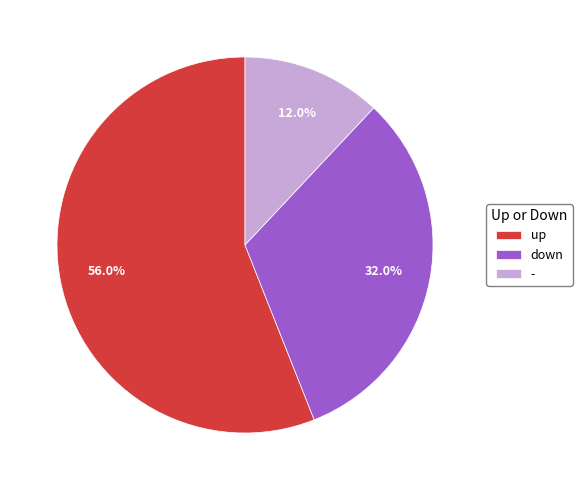

What is the majority slice?

up